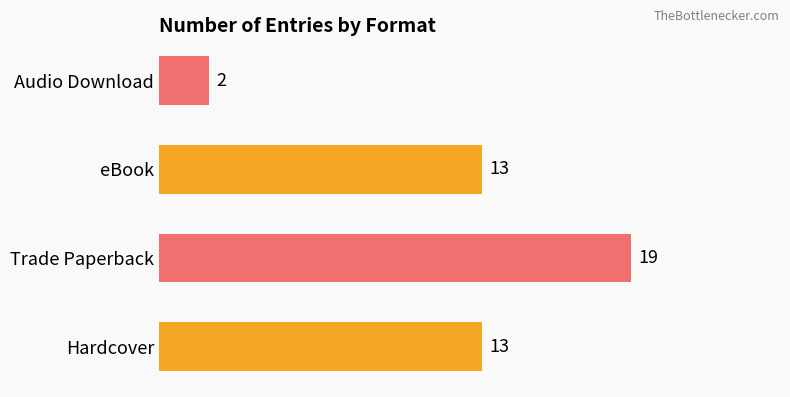

Reading bottom to top, extract all data points from this chart.

13	19	13	2